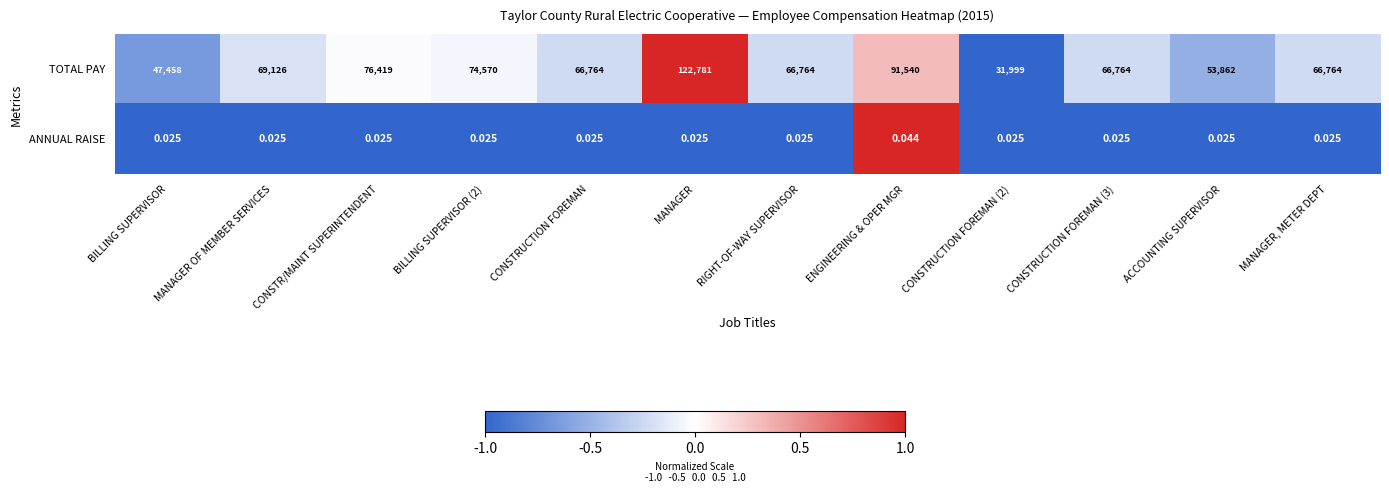

List the series in order of their peak value, lowest first.

ANNUAL RAISE, TOTAL PAY